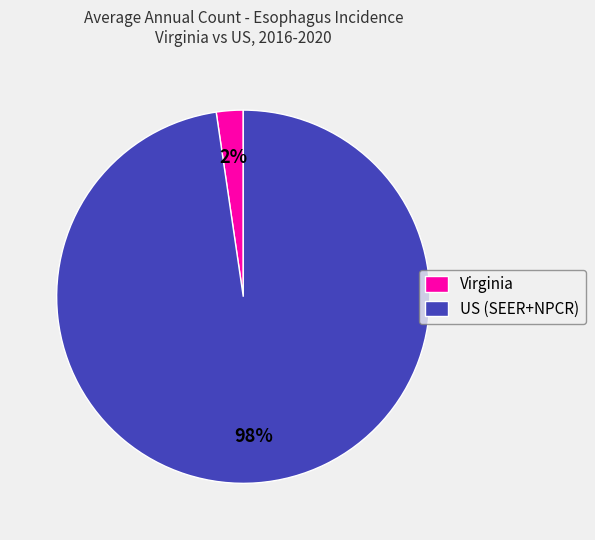

To the nearest percent, what portion does Virginia represent?

2%